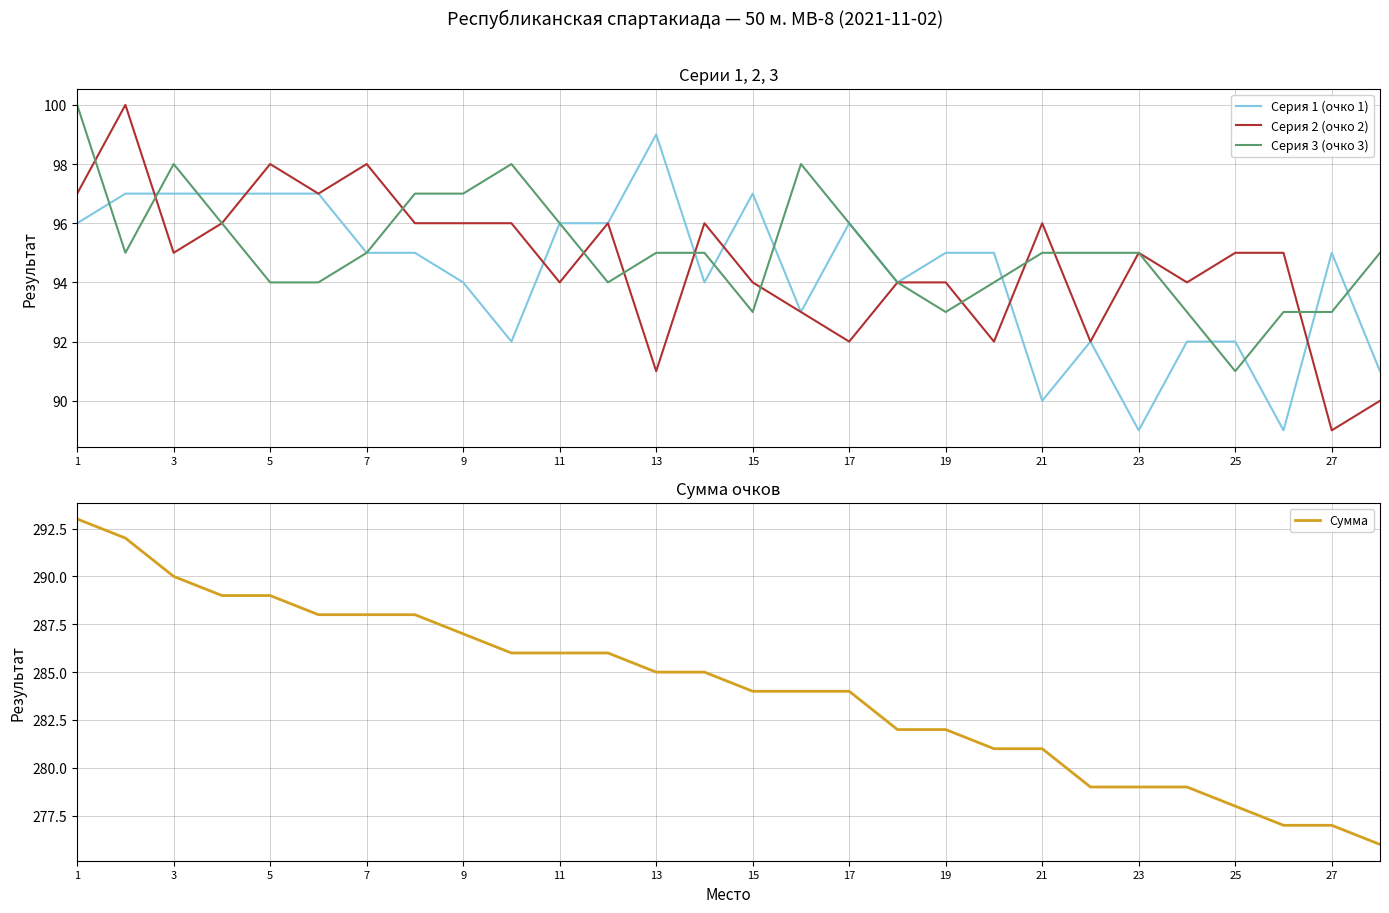

What is the difference between the second highest and minimum values in the Сумма series?

16